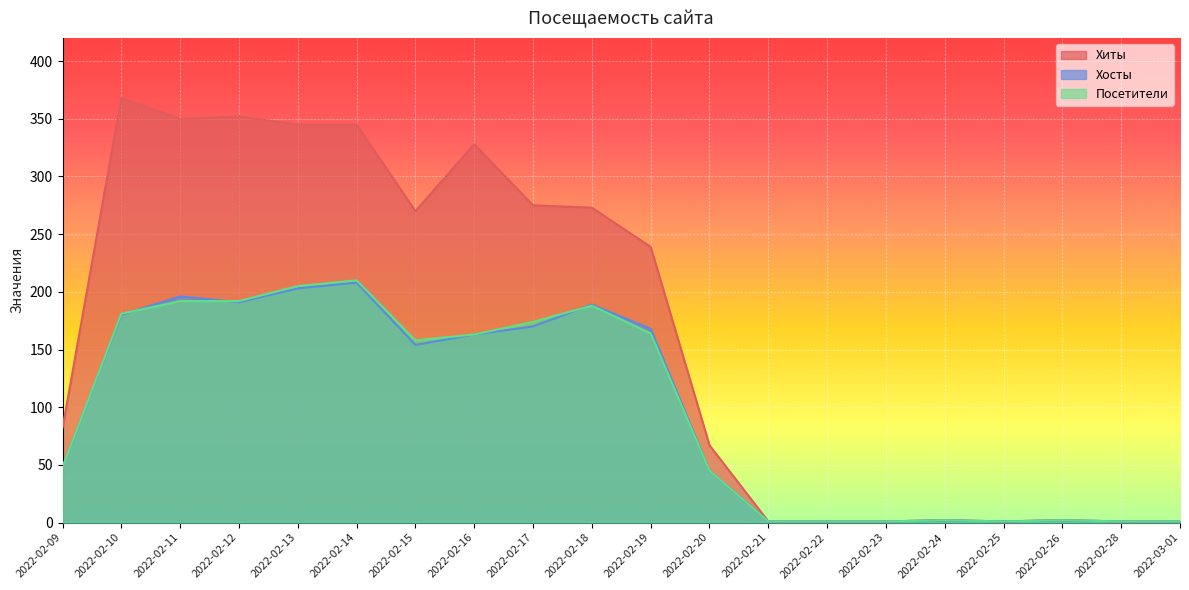

Is it true that Хиты equals 1 at 2022-02-28?

True